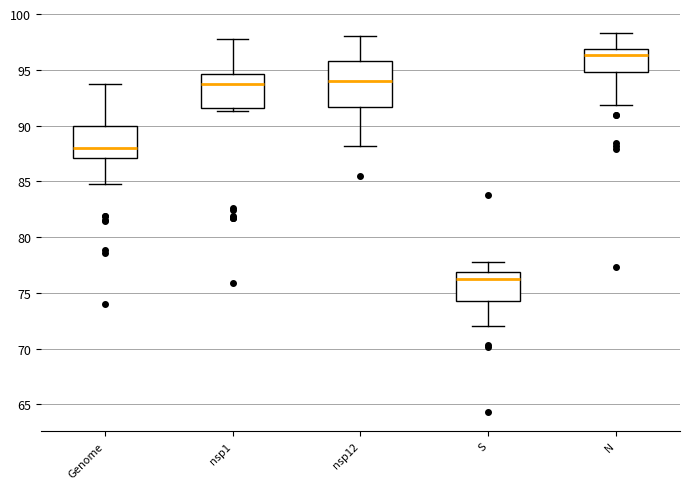

Where is the lower edge of the box for nsp1 on the y-axis? The values are not printed on the chart, so give them approximately, as read against the axis.

91.5